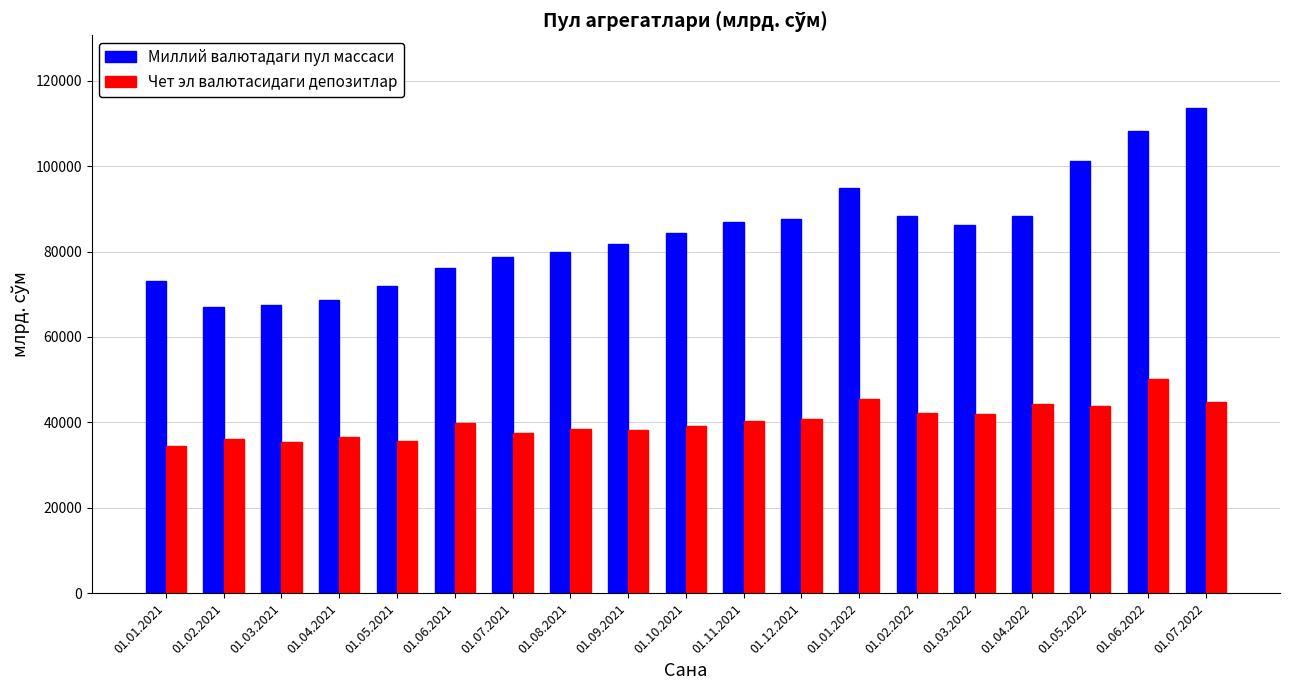

What is the minimum value shown in the chart?

34505.6